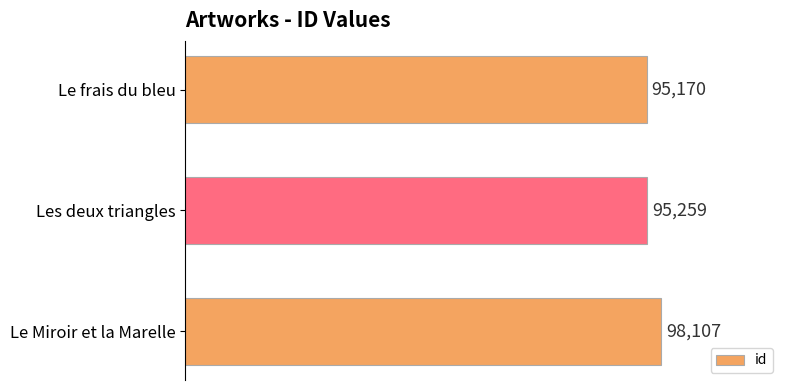

What is the difference between the maximum and minimum values?

2937